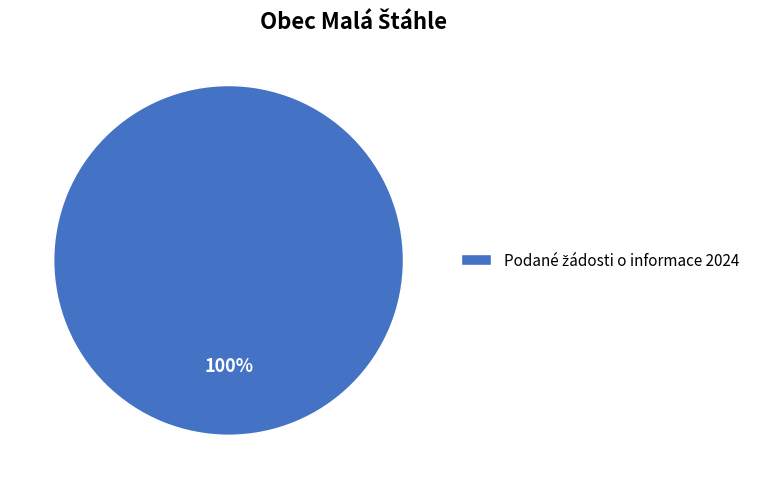

Is there a majority slice in this chart?

Yes